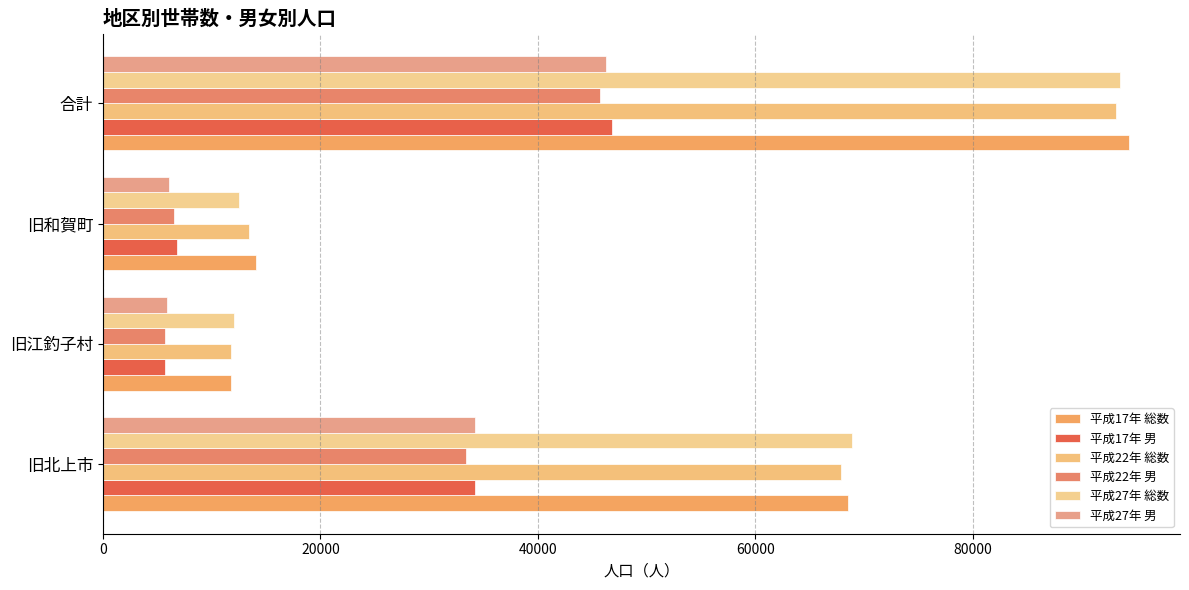

What is the difference between the maximum and minimum values in the 平成22年 男 series?

39917